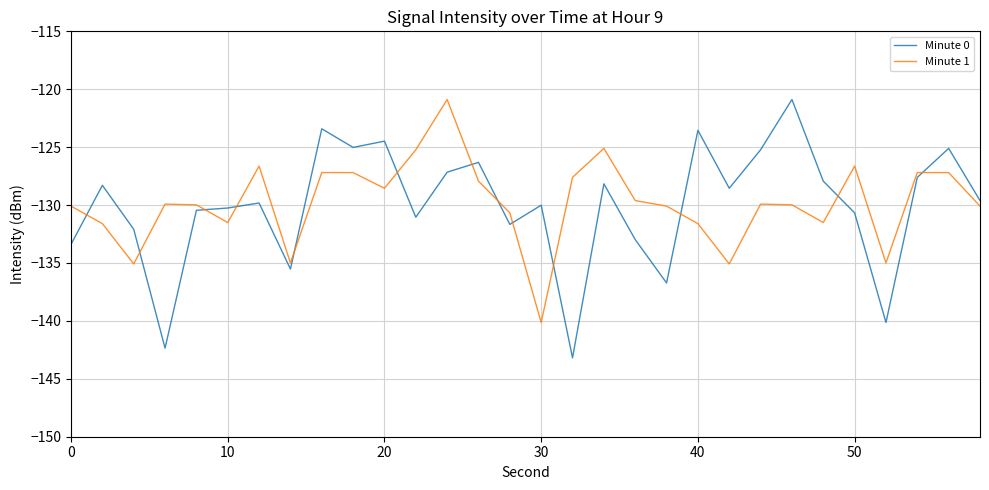

True or false: Minute 0 and Minute 1 cross at least once.

True